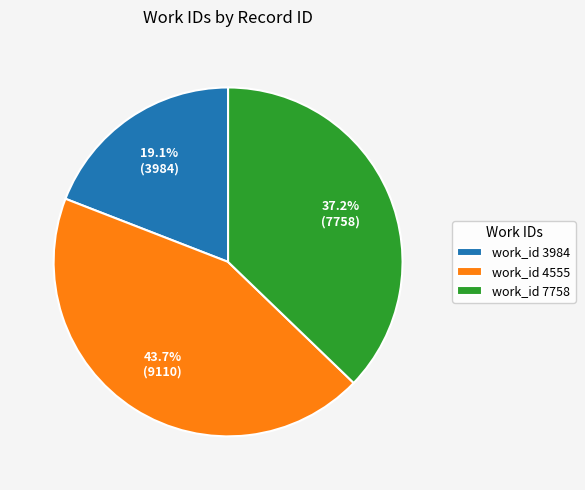

Rank the categories by value from lowest to highest.

work_id 3984, work_id 7758, work_id 4555